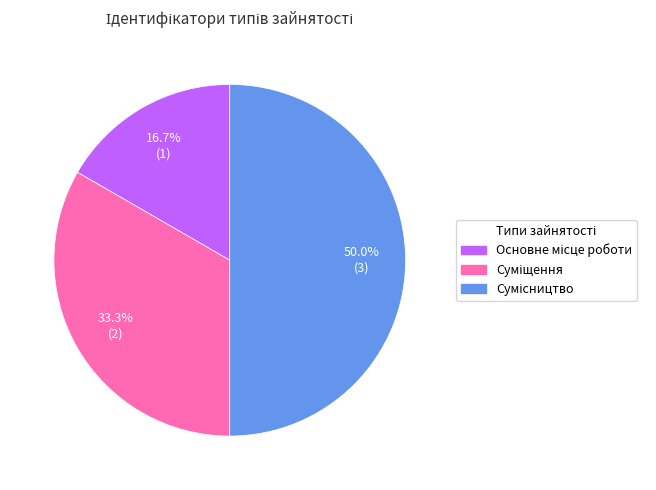

How many slices are in this pie chart?

3